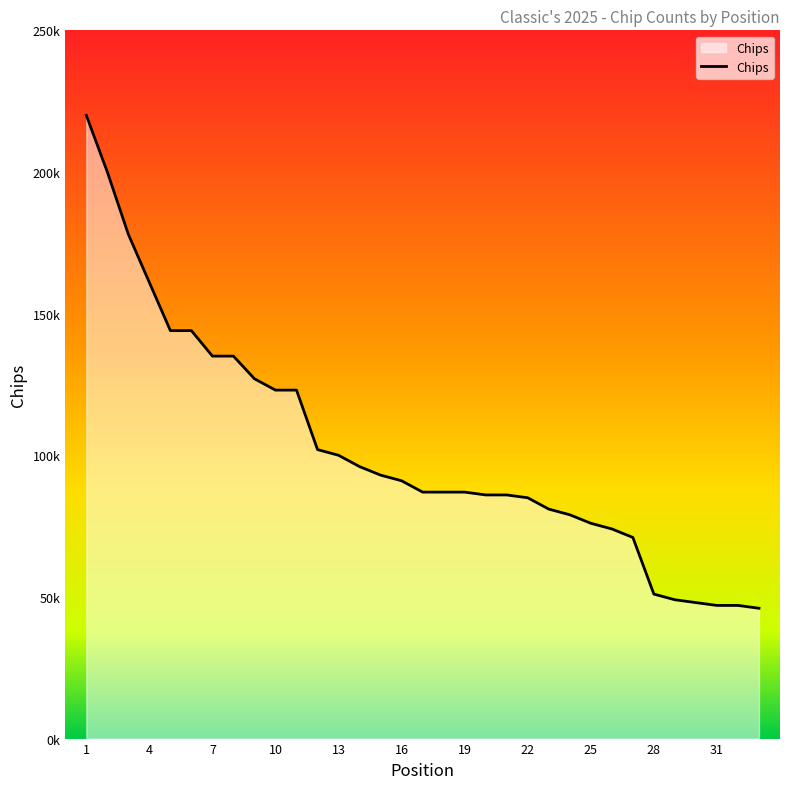

At which label does the data first exceed 87000?

1